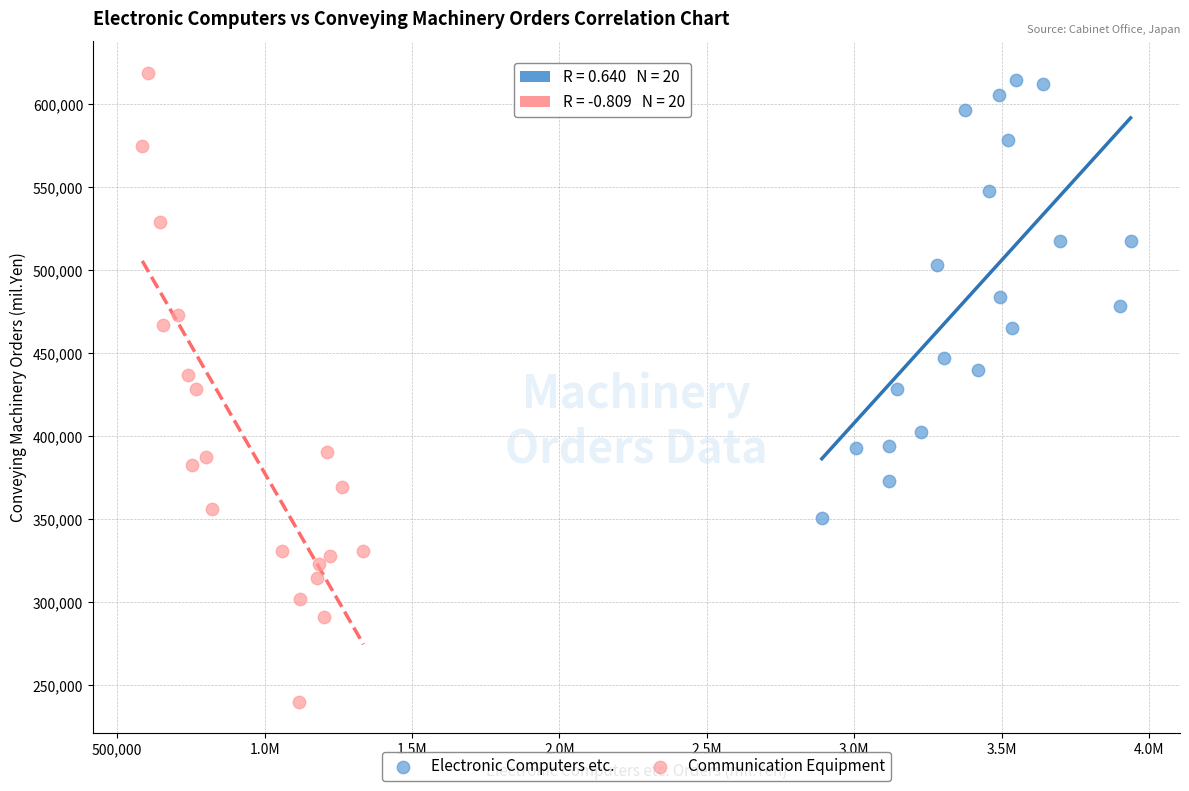

Which series contains the lowest Y value?

Communication Equipment